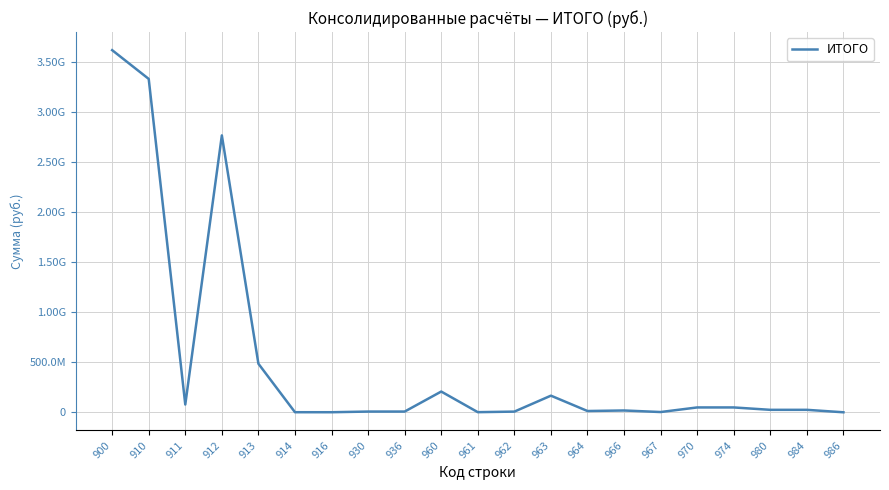

Does the chart display data point markers on the line(s)?

No